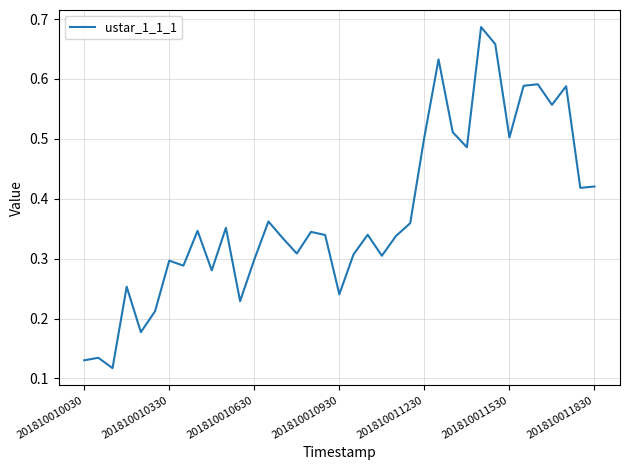

What is the minimum value shown in the chart?

0.1